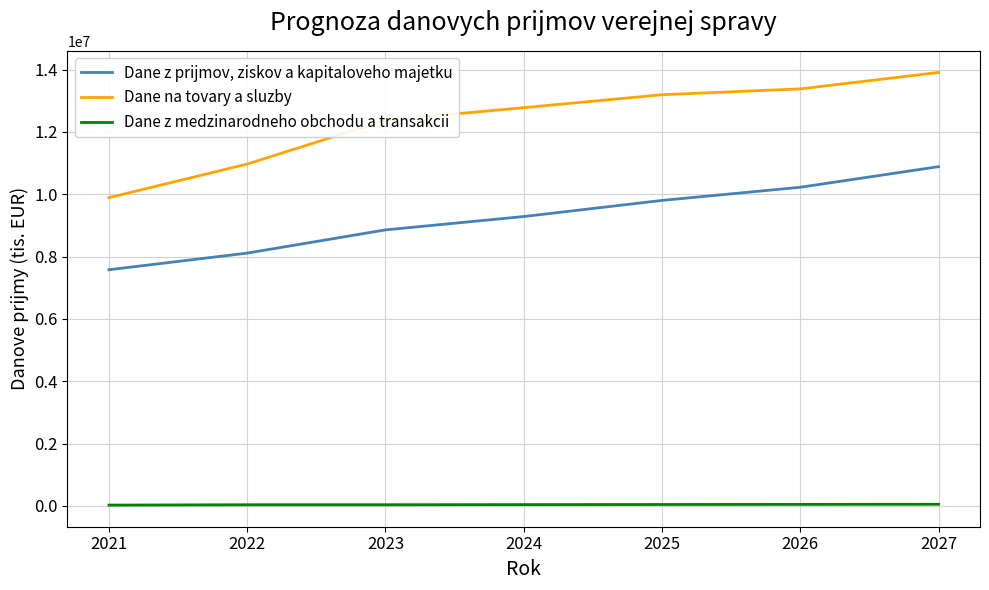

How many lines are shown in the chart?

3